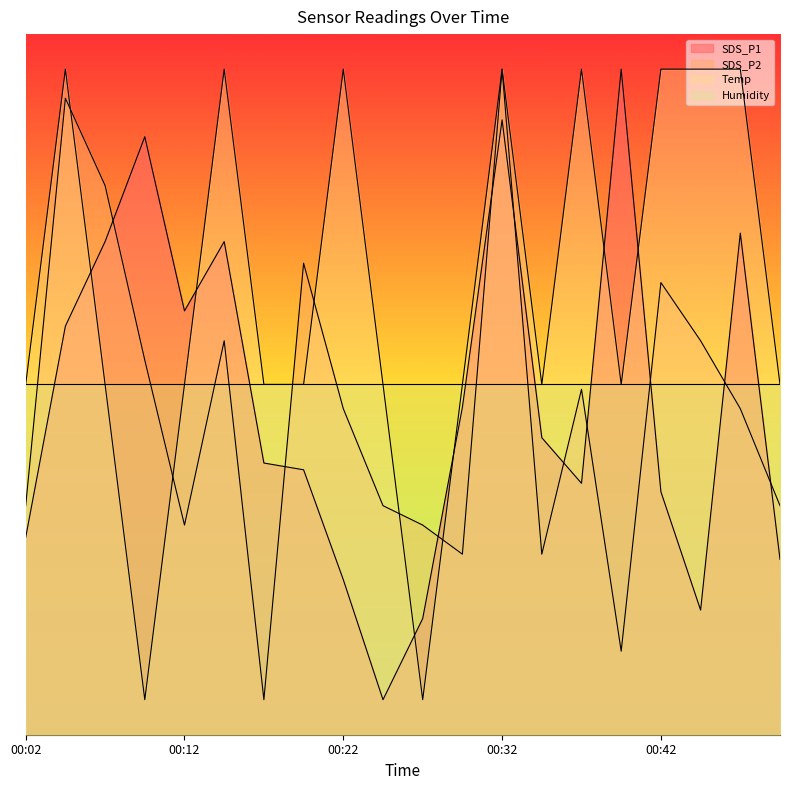

At which category is the sum across all series the highest?

00:32